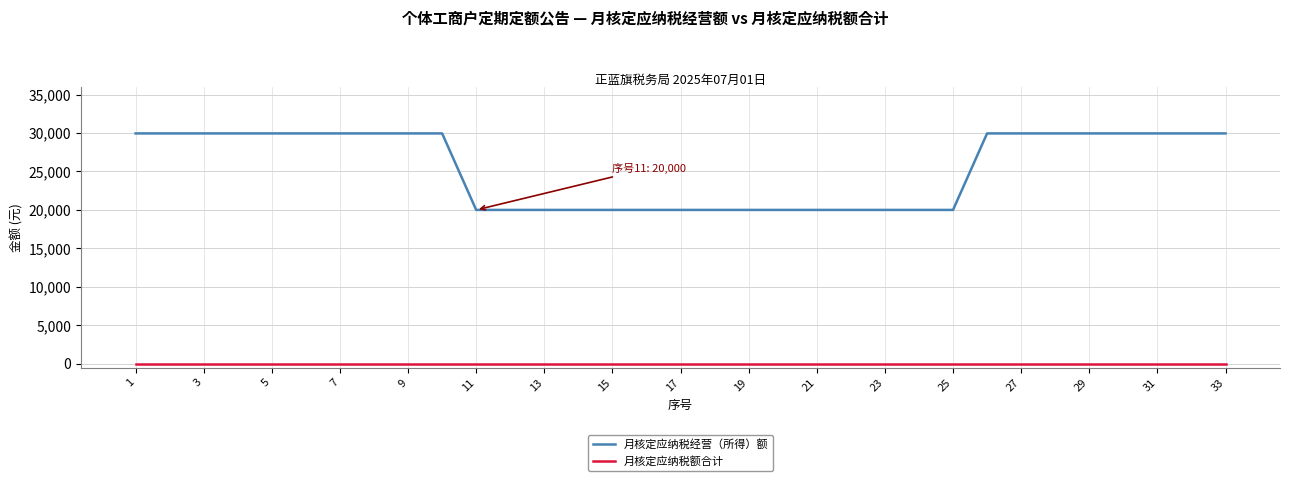

How many distinct data groups are displayed?

2